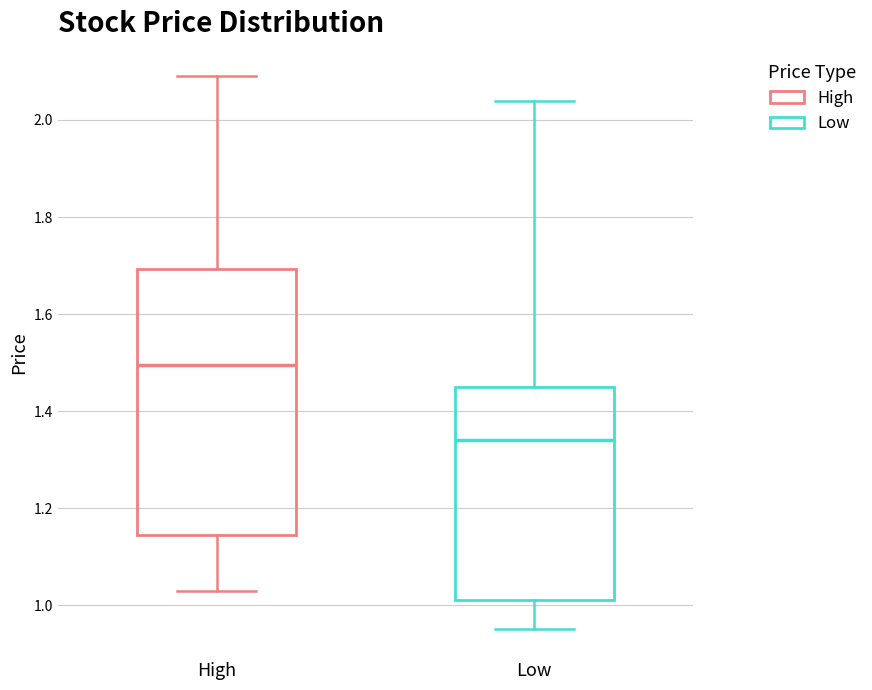

Which box has the highest median line?

High